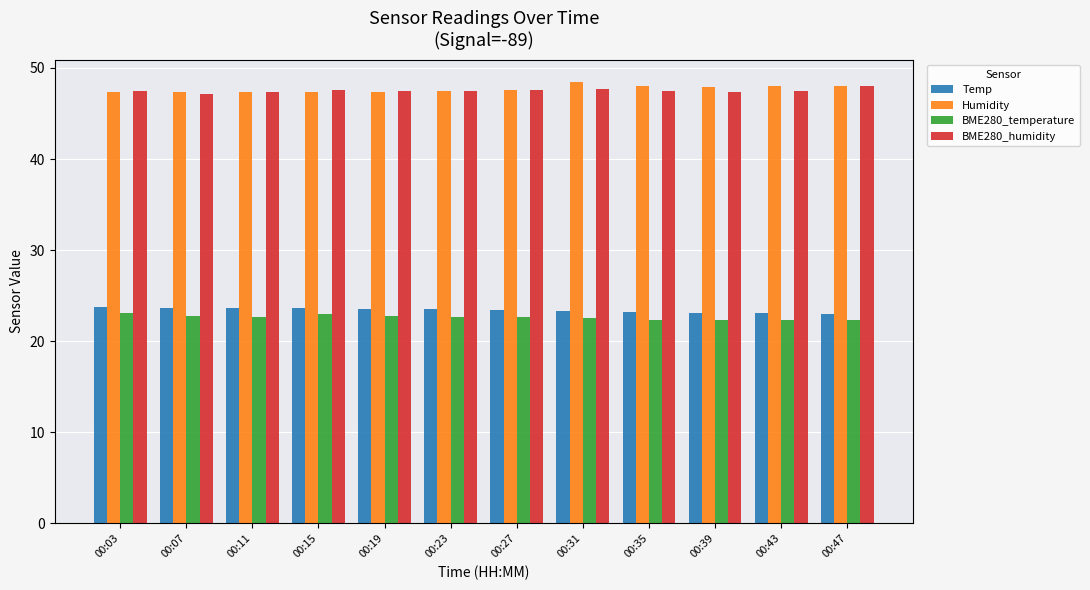

What is the approximate value of BME280_temperature at 00:11?

22.6